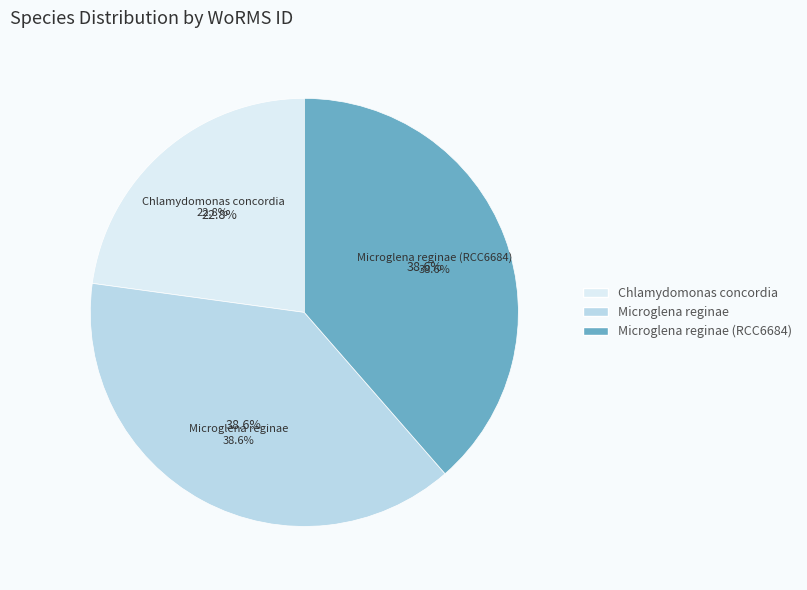

What percentage is the Microglena reginae slice, to the nearest percent?

39%